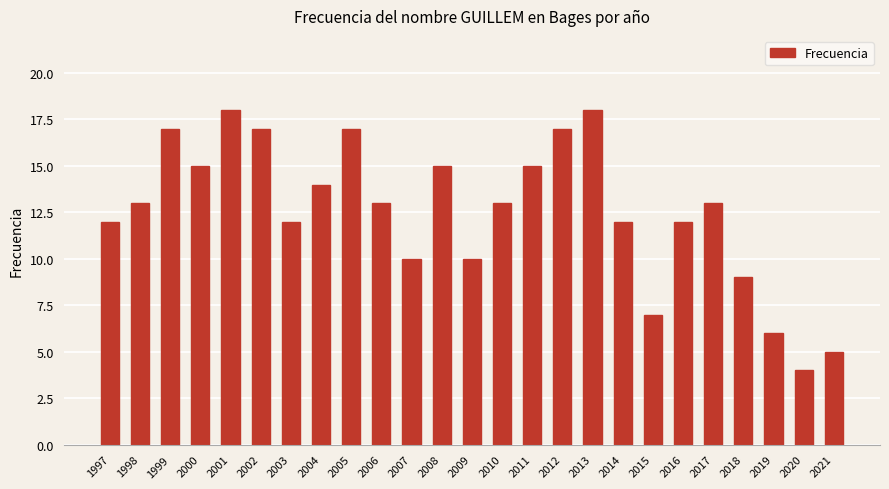

Reading left to right, what are all the values shown in this chart?

1997=12	1998=13	1999=17	2000=15	2001=18	2002=17	2003=12	2004=14	2005=17	2006=13	2007=10	2008=15	2009=10	2010=13	2011=15	2012=17	2013=18	2014=12	2015=7	2016=12	2017=13	2018=9	2019=6	2020=4	2021=5